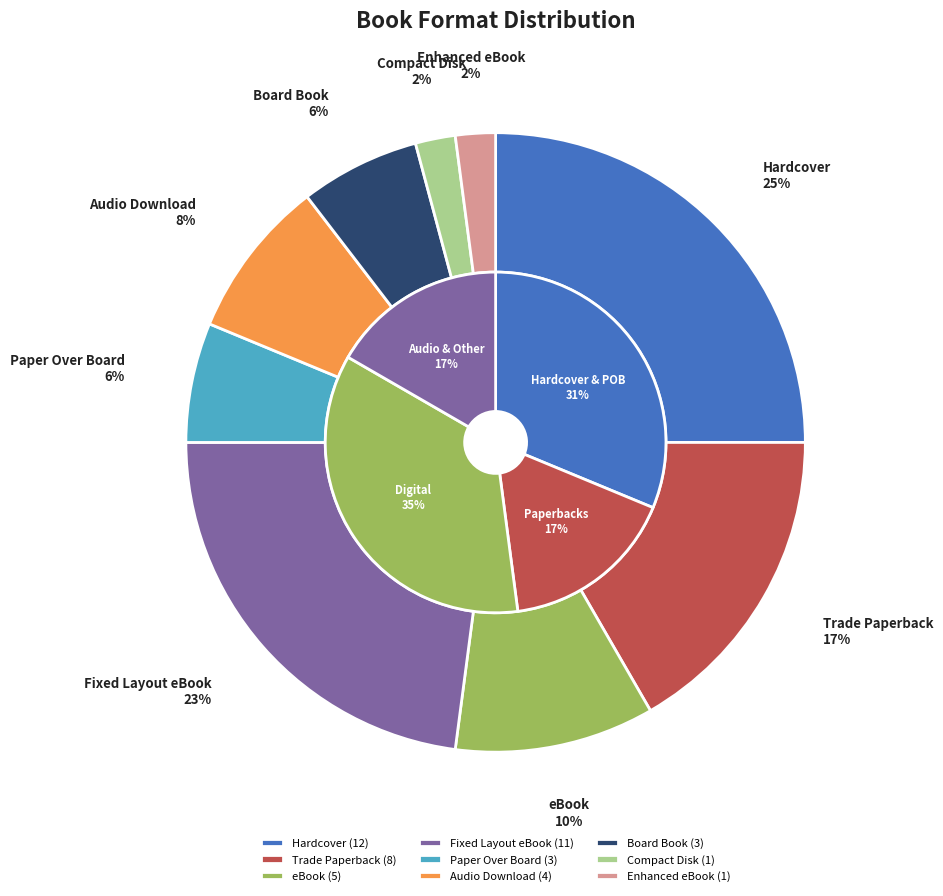

To the nearest percent, what is the average slice percentage?

11%